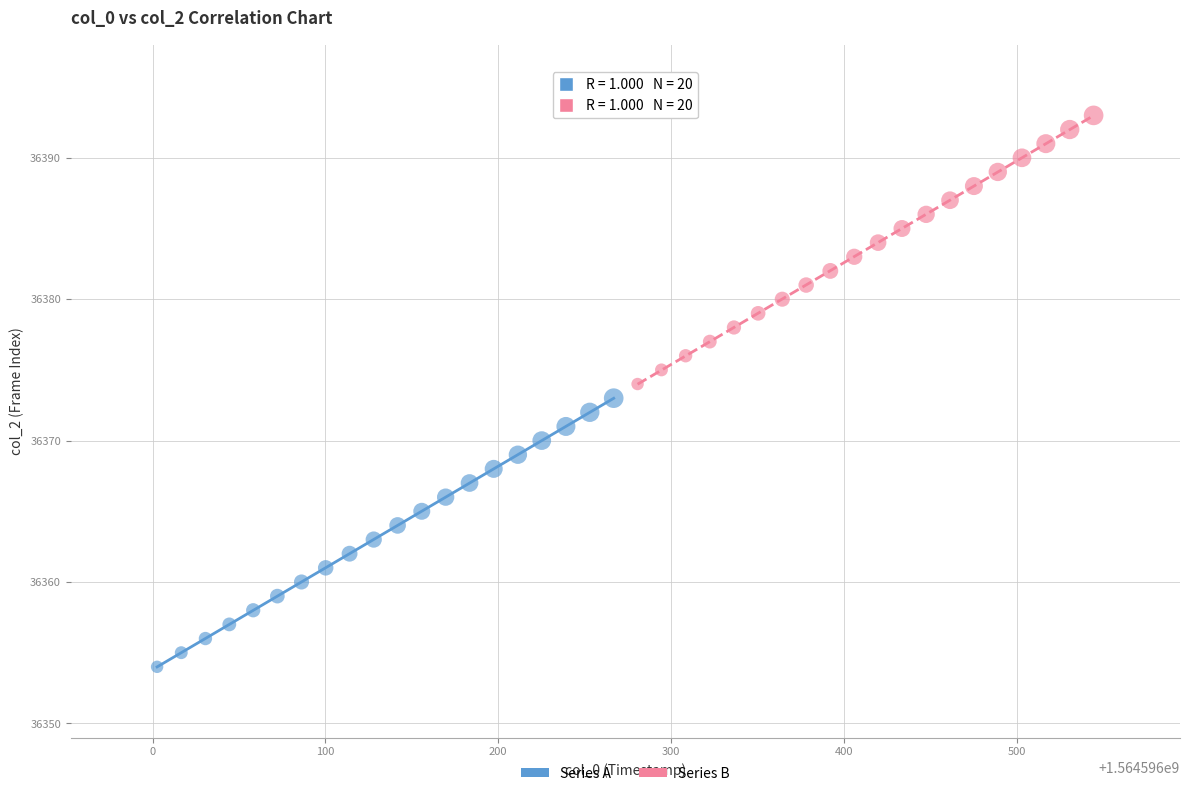

Which series reaches the minimum Y coordinate?

Series A